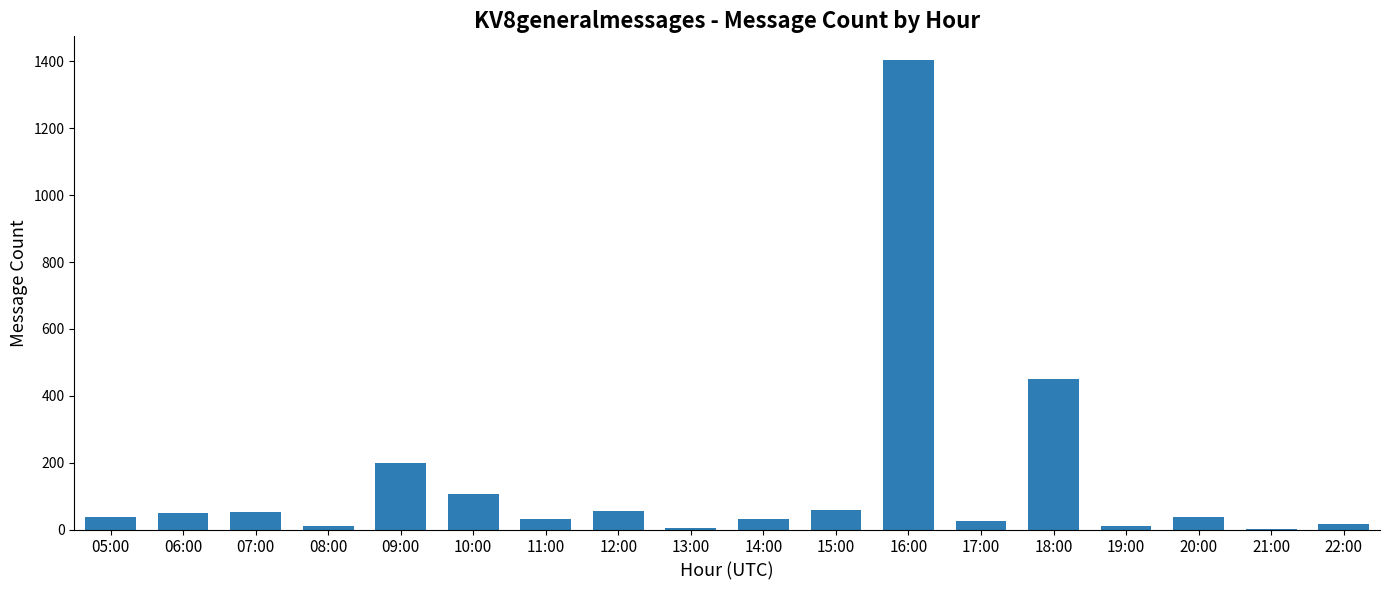

At which label is the value closest to 703?

18:00